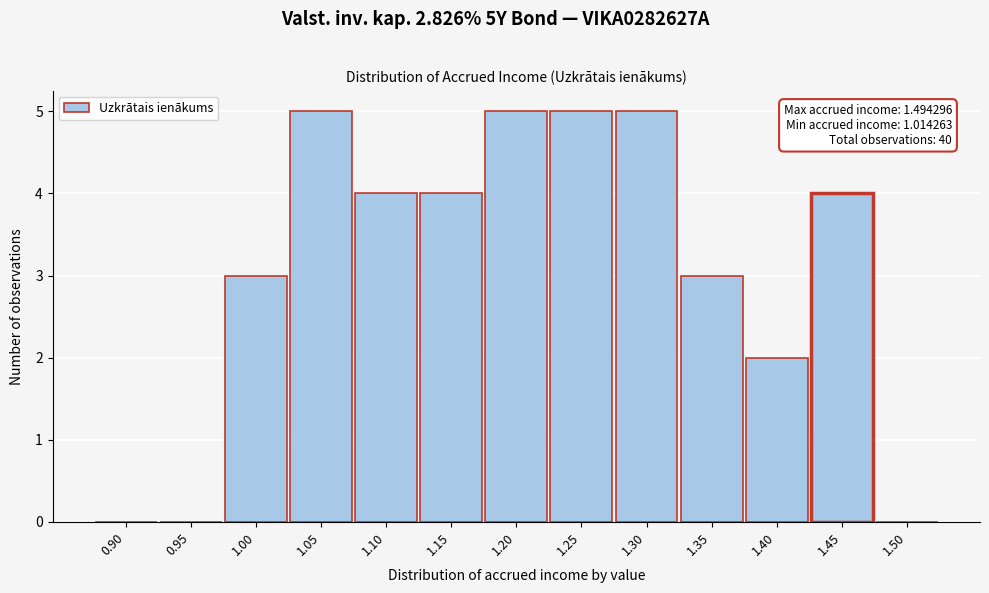

Reading left to right, extract all data points from this chart.

0.90=0	0.95=0	1.00=3	1.05=5	1.10=4	1.15=4	1.20=5	1.25=5	1.30=5	1.35=3	1.40=2	1.45=4	1.50=0